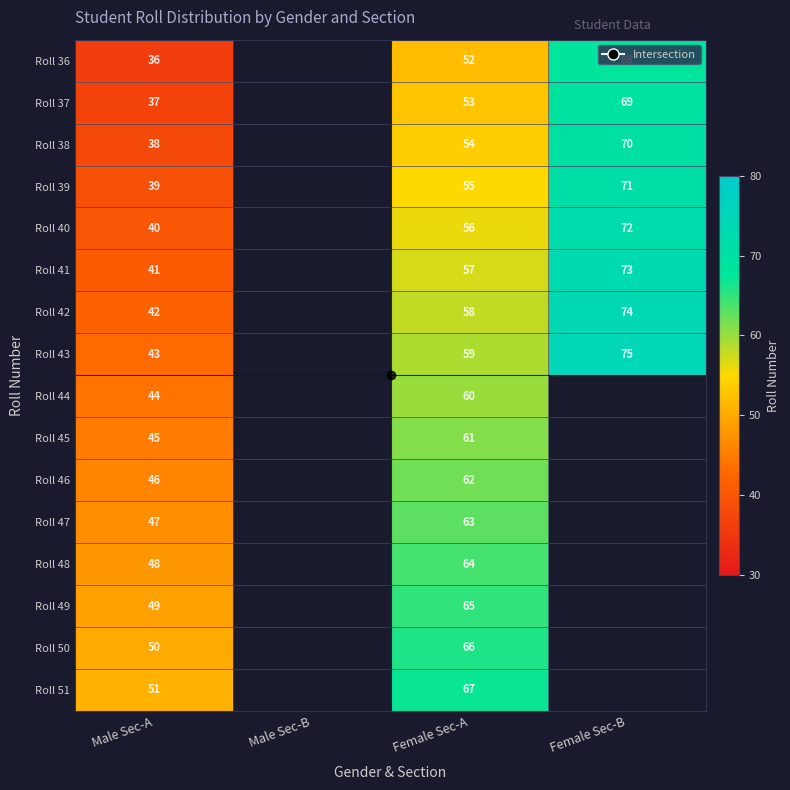

Read the Roll 38 value at Female Sec-B.

70.0